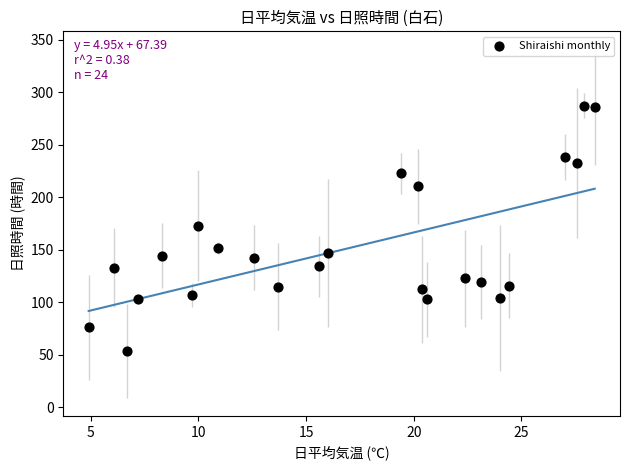

What is the range of Y values (max minus min)?

233.9